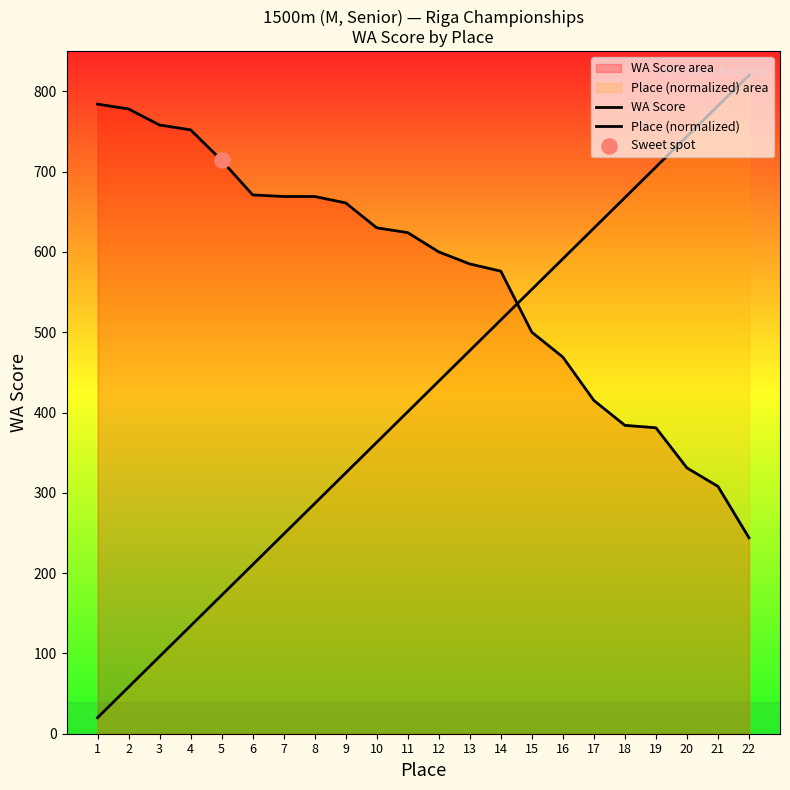

What are all the series names shown in the legend?

WA Score, Place (normalized)